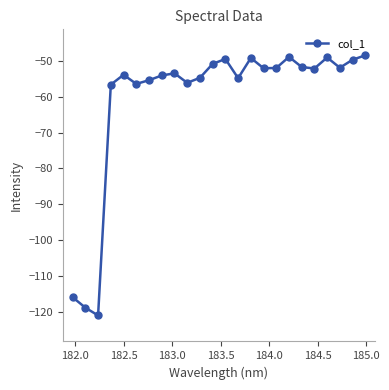

What is the maximum value shown in the chart?

-48.4